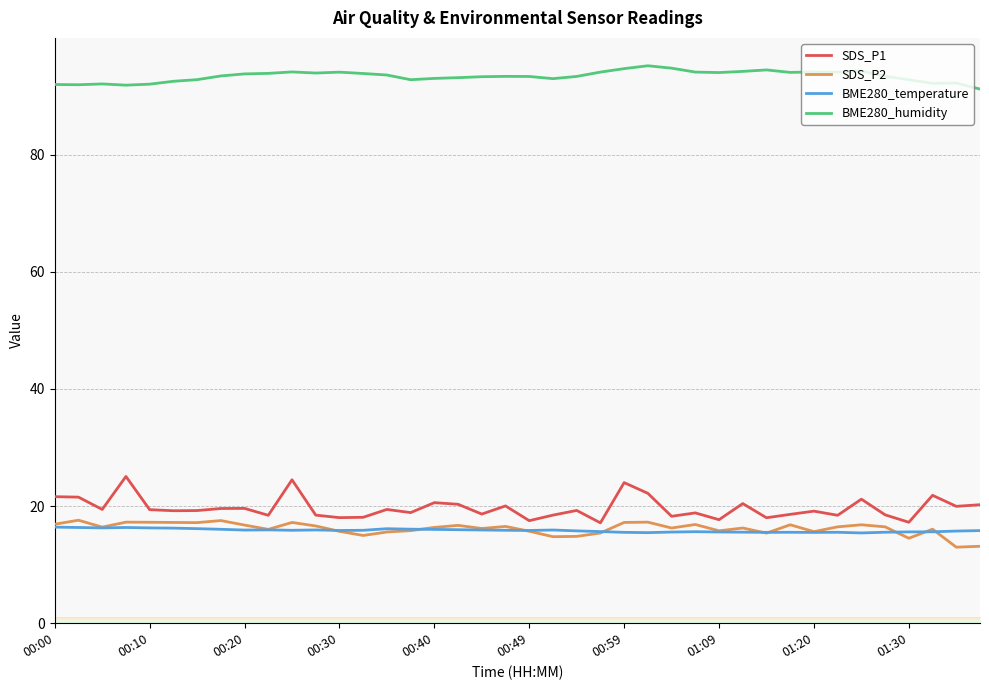

What is the difference between the maximum and minimum values in the BME280_temperature series?

1.0